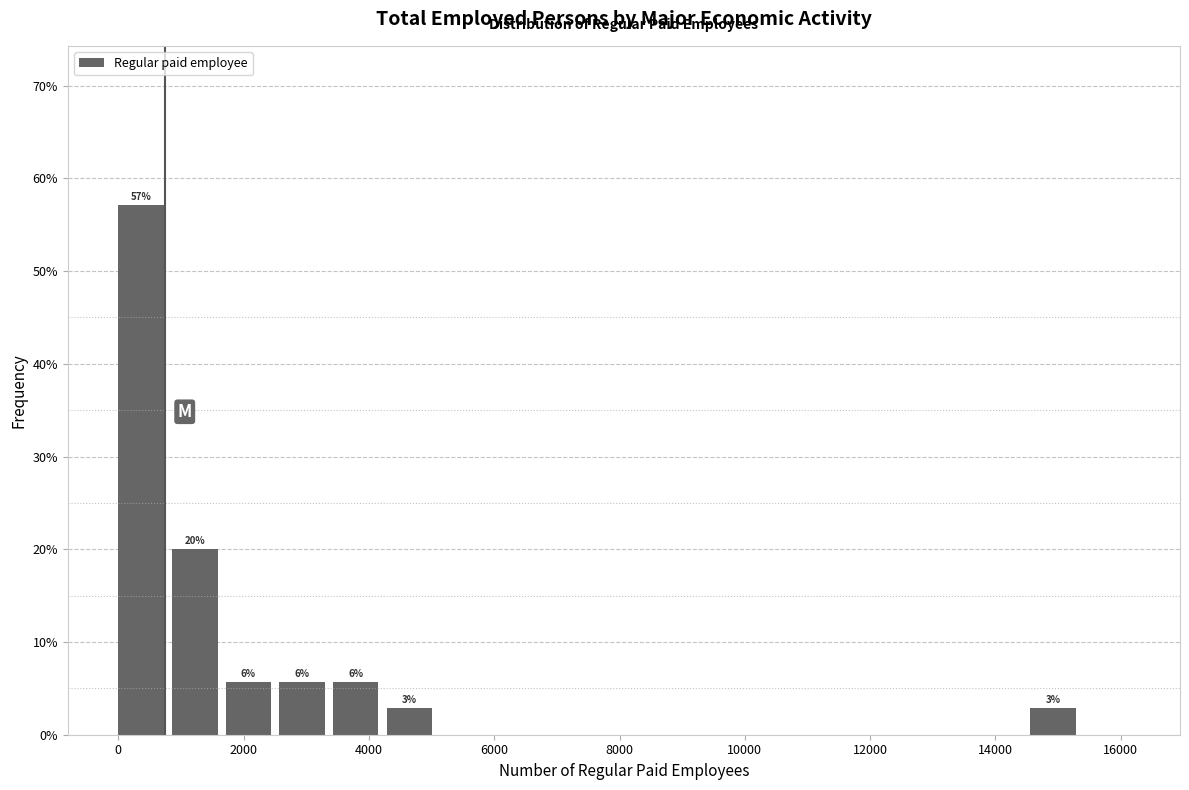

Over which range of the x-axis is the bar tallest?

0 to 800